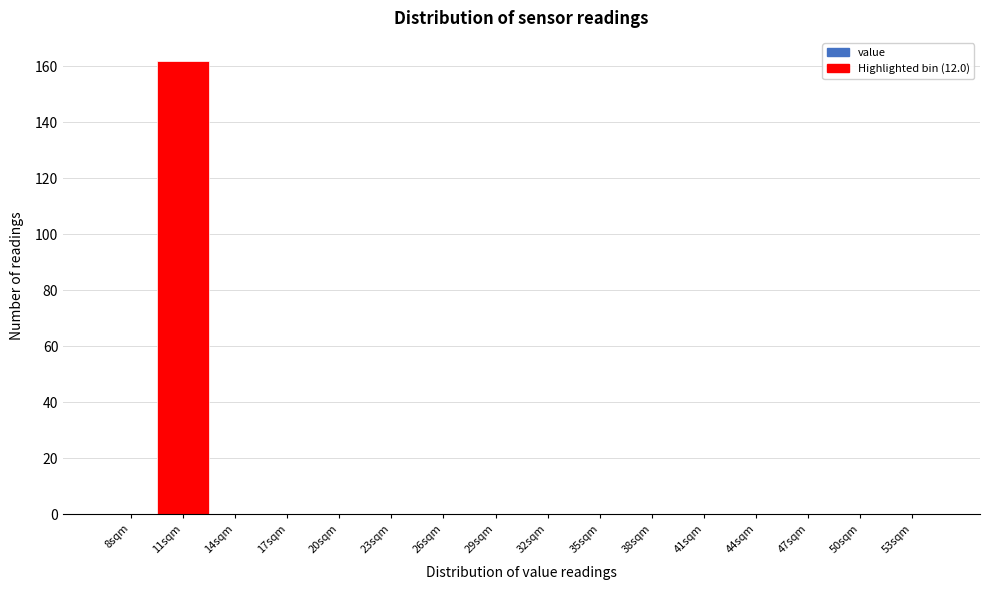

Reading right to left, list all the values displayed in this chart.

53sqm=0	50sqm=0	47sqm=0	44sqm=0	41sqm=0	38sqm=0	35sqm=0	32sqm=0	29sqm=0	26sqm=0	23sqm=0	20sqm=0	17sqm=0	14sqm=0	11sqm=162	8sqm=0